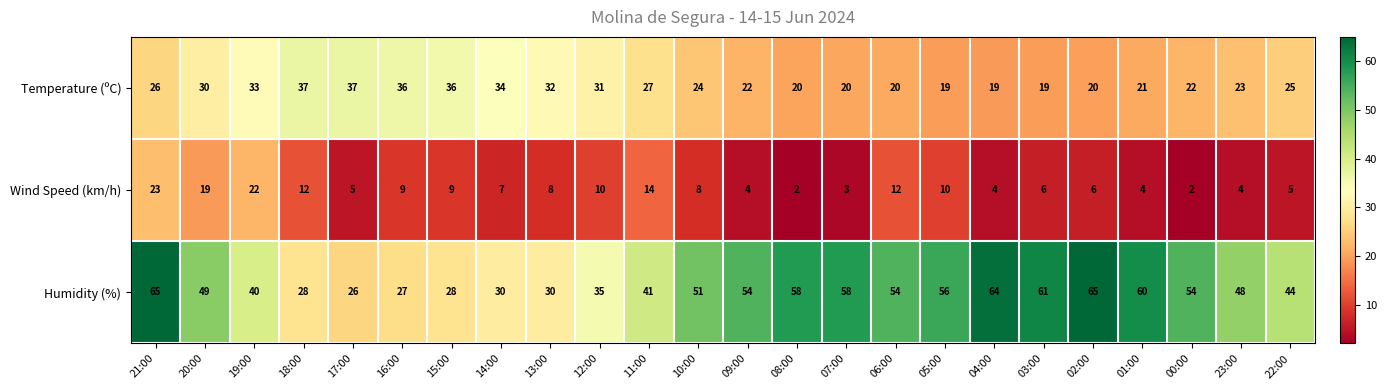

What is the highest value of the Wind Speed (km/h) series?

23